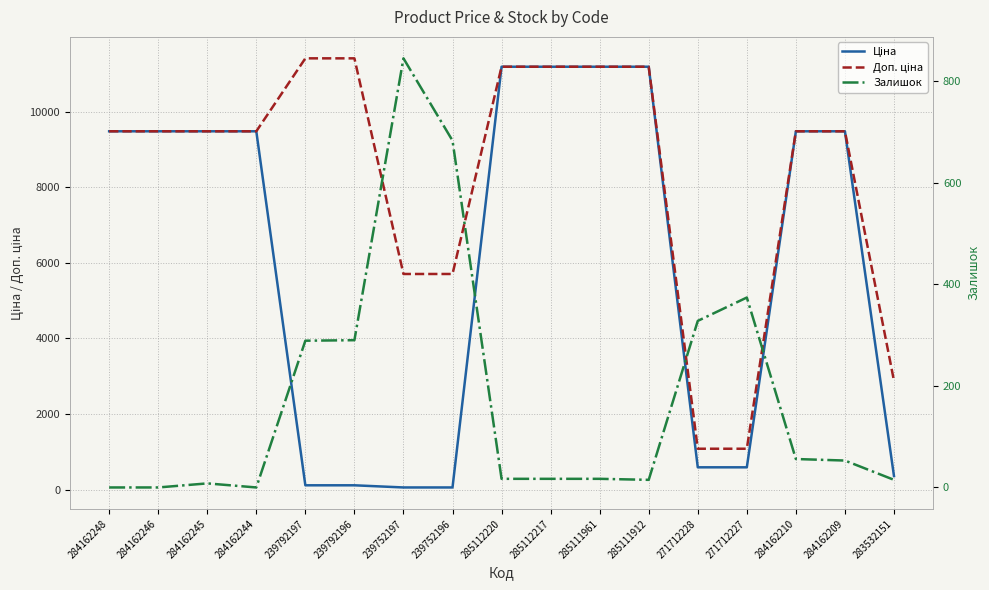

Is it true that Доп. ціна equals 15035.5 at 285112217?

False